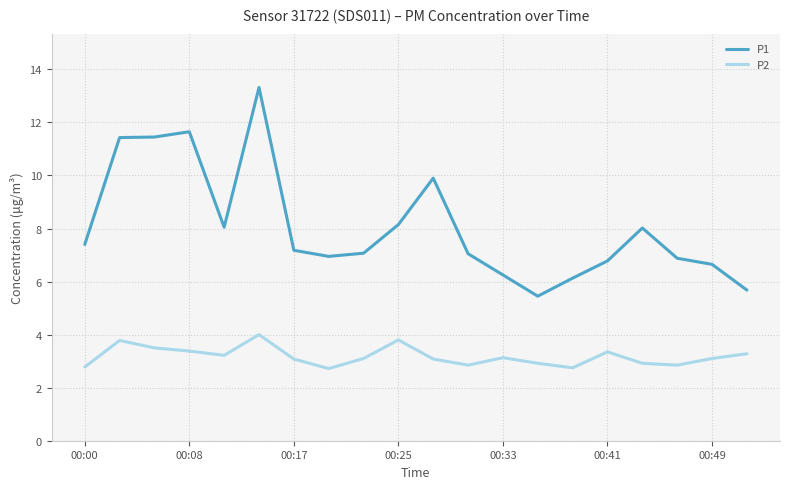

Which series has the largest range (max minus min)?

P1